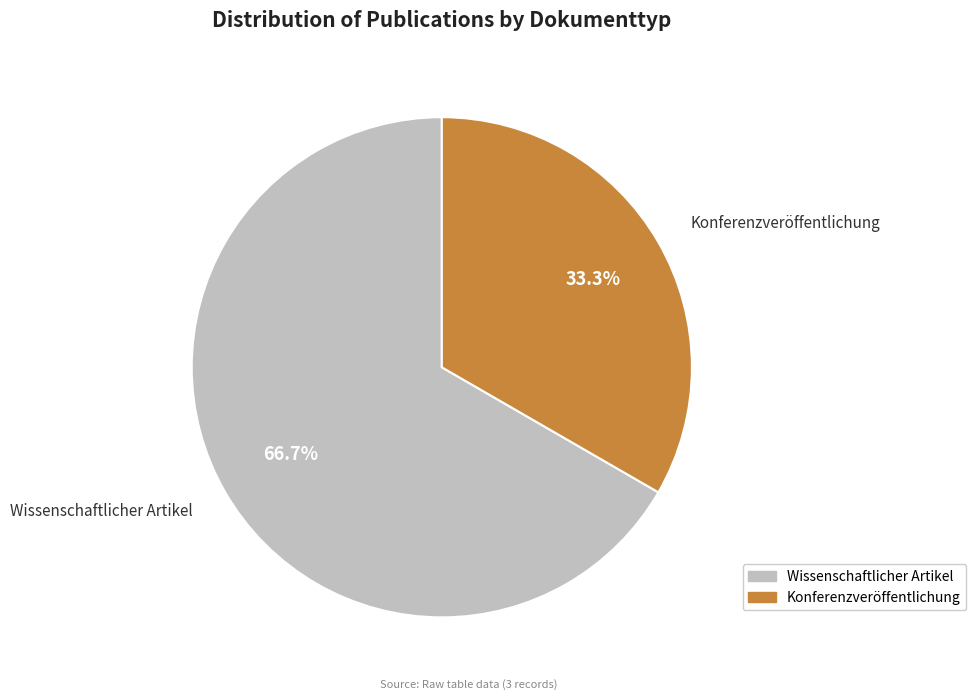

Is there any slice that represents more than half of the pie?

Yes